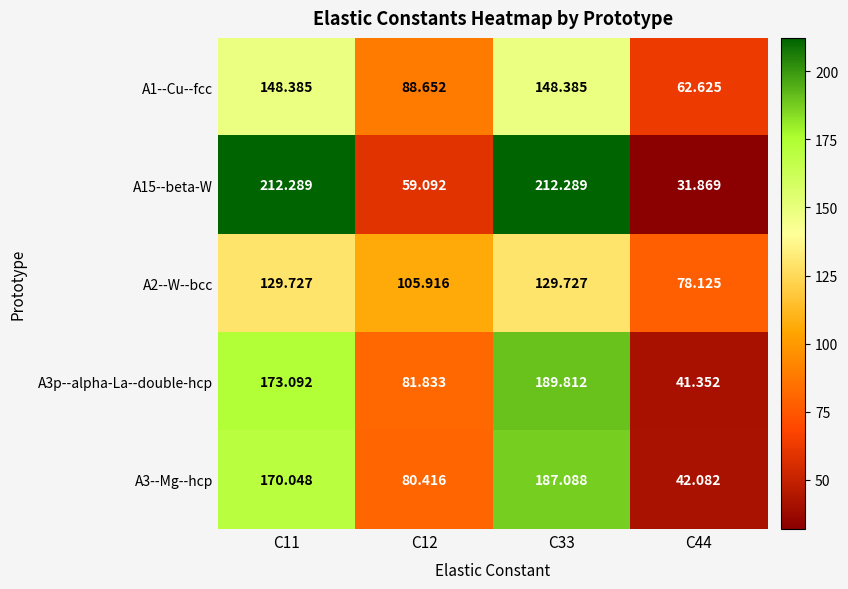

At C11, list the series in order from smallest to largest.

A2--W--bcc, A1--Cu--fcc, A3--Mg--hcp, A3p--alpha-La--double-hcp, A15--beta-W